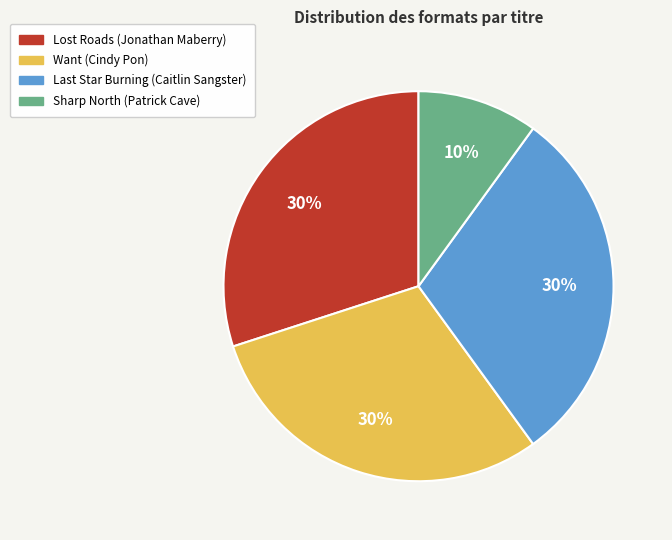

To the nearest percent, what portion does Sharp North (Patrick Cave) represent?

10%